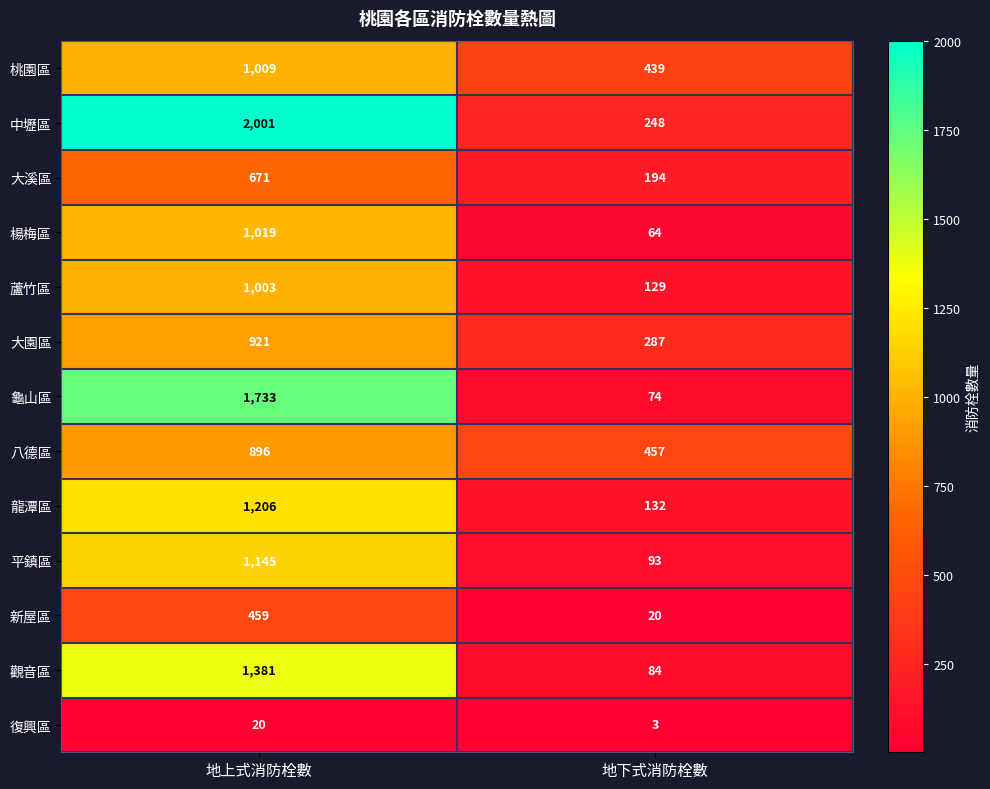

What is the sum of all 蘆竹區 values?

1132